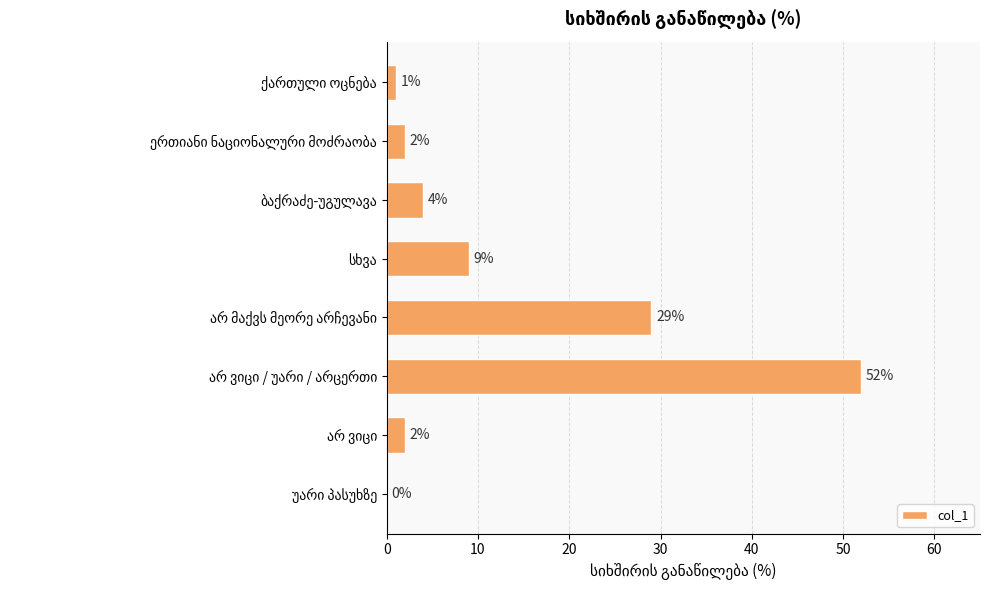

How many positive values are there?

7